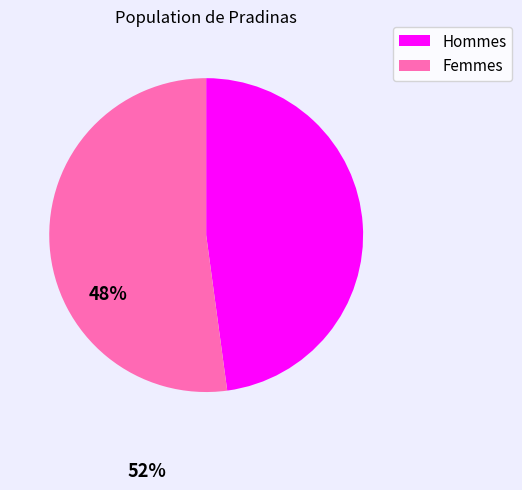

Which slice is the largest?

Femmes